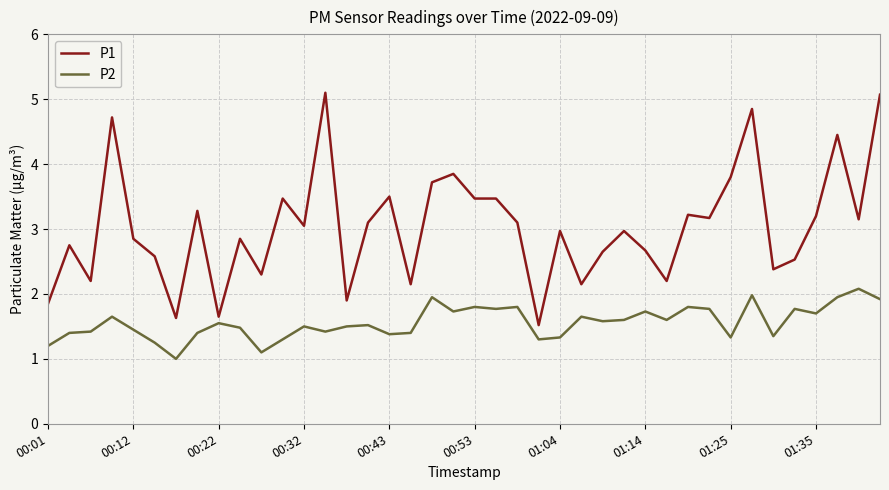

What is the maximum value shown in the chart?

5.1